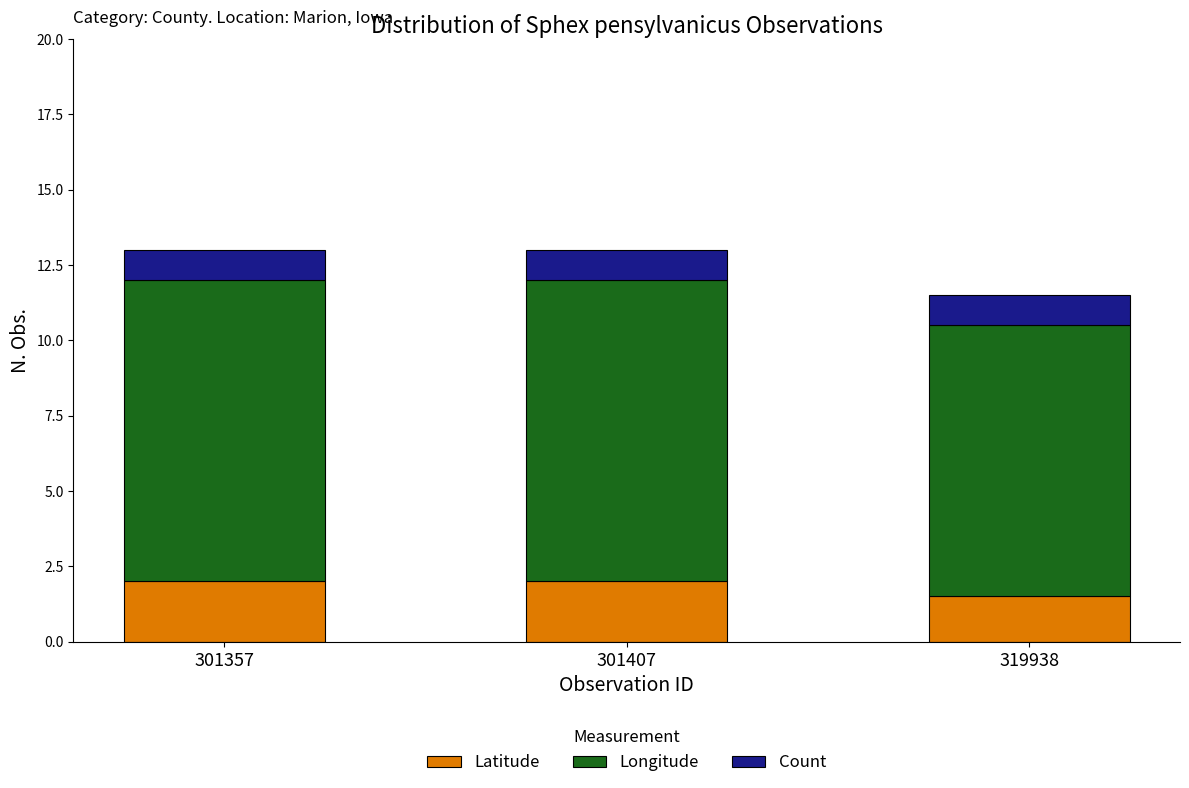

The Latitude series shows 1.5 at 319938. True or false?

True